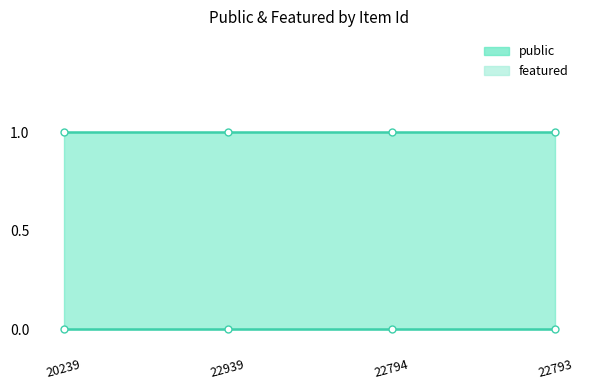

True or false: featured and public cross at least once.

False